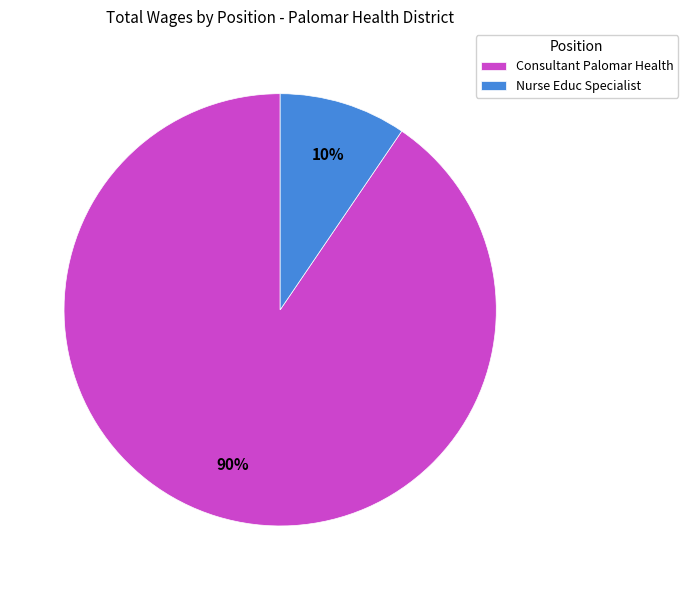

Which slice is the largest?

Consultant Palomar Health